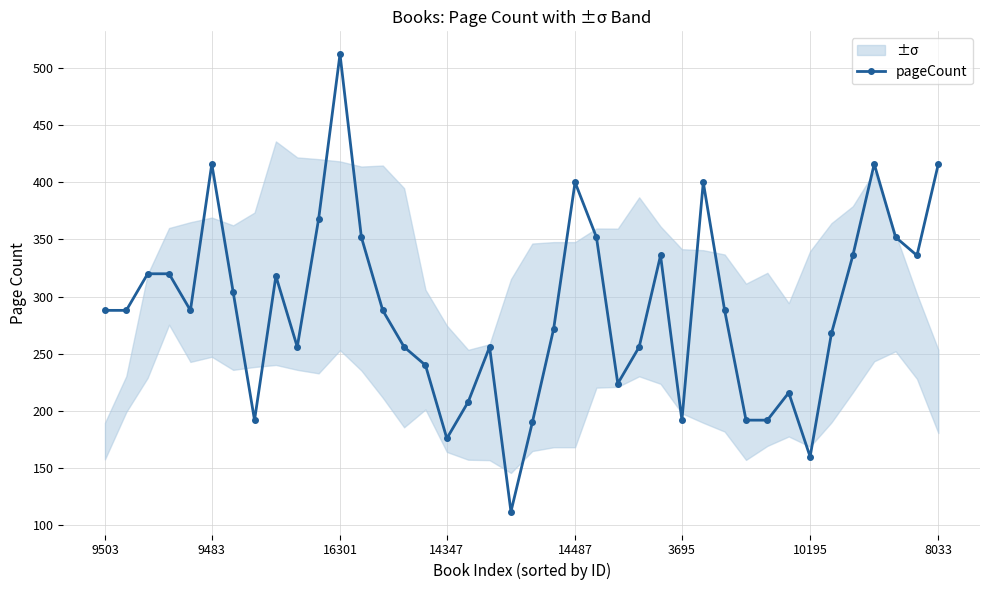

How many points are higher than both their immediate neighbors (excluding endpoints)?

9